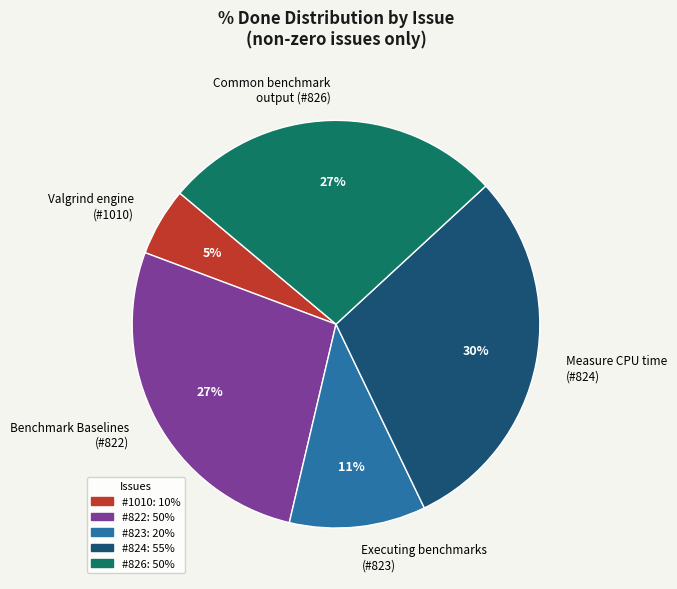

To the nearest percent, what is the combined percentage of Common benchmark output (#826) and Executing benchmarks (#823)?

38%